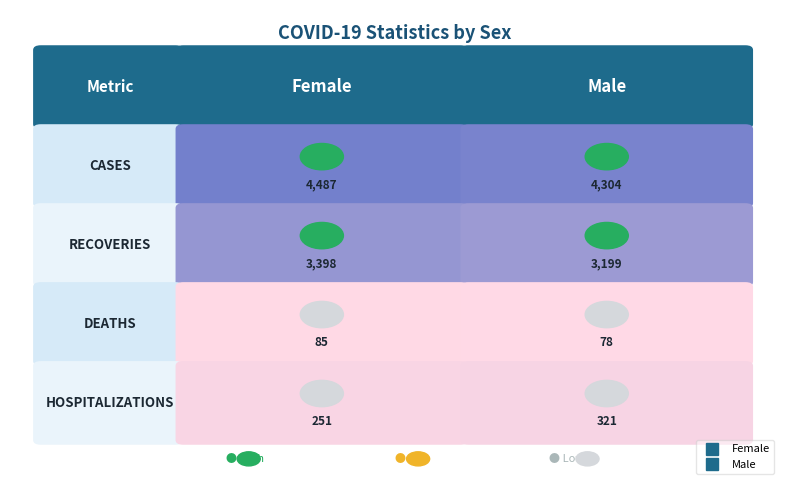

True or false: Female has a value of 1996 at CASES.

False